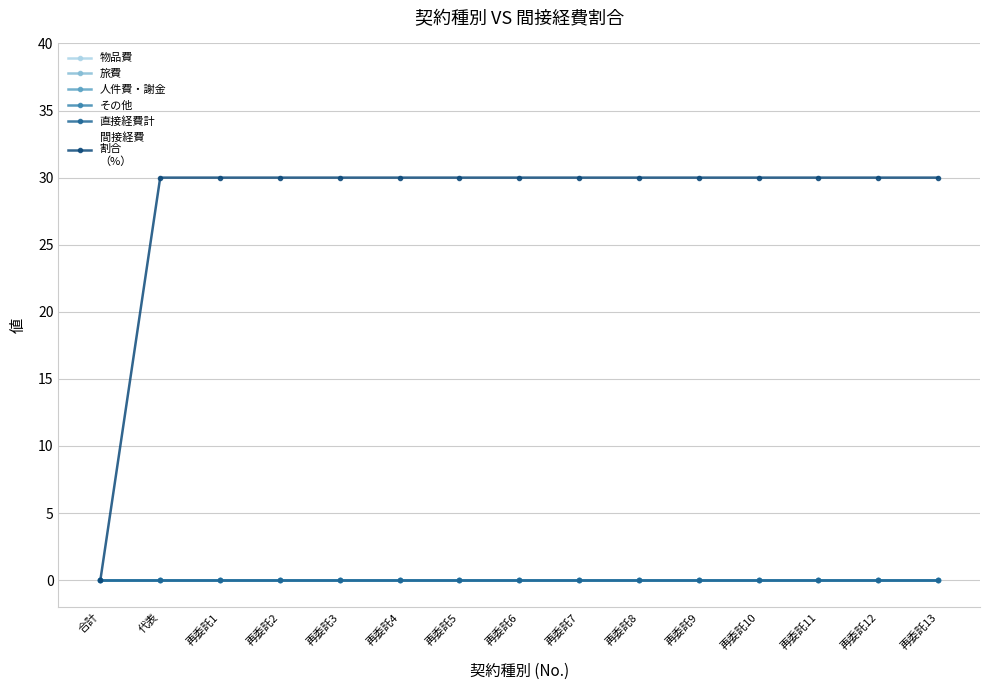

Is this an area chart (filled region under the line)?

No